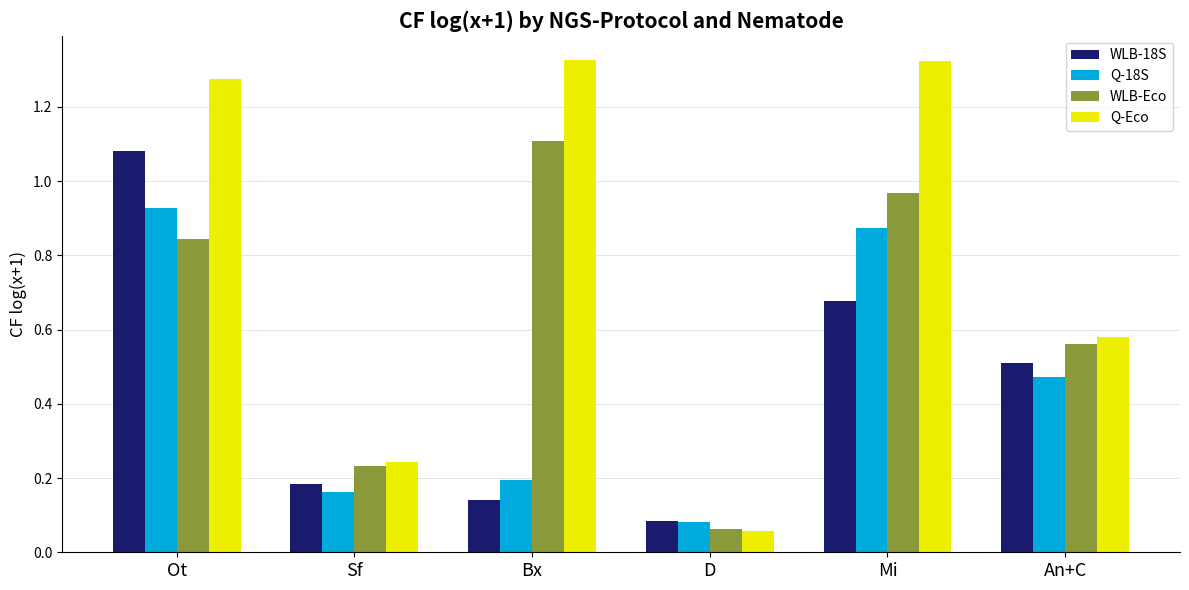

True or false: WLB-Eco has a value of 0.5 at Bx.

False